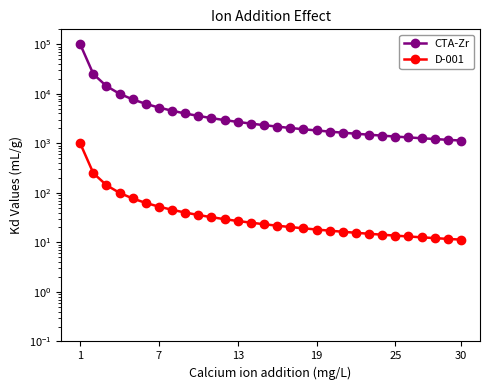

Is this an area chart (filled region under the line)?

No